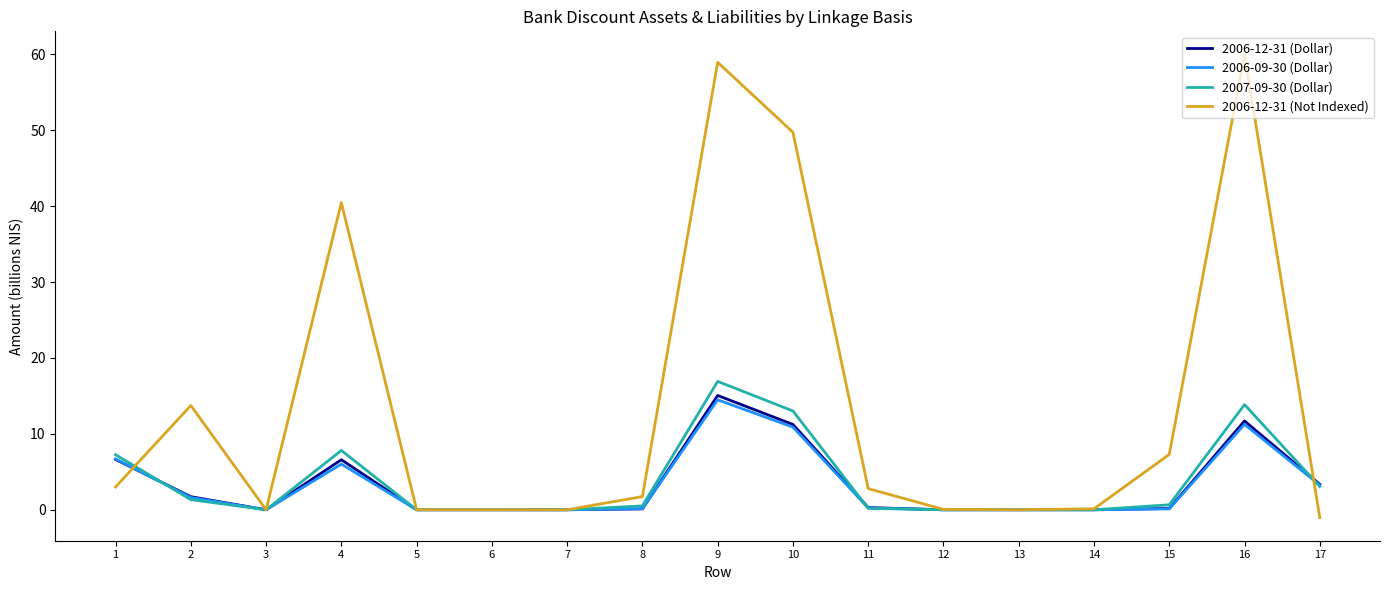

Where is the first local minimum for 2006-09-30 (Dollar)?

3